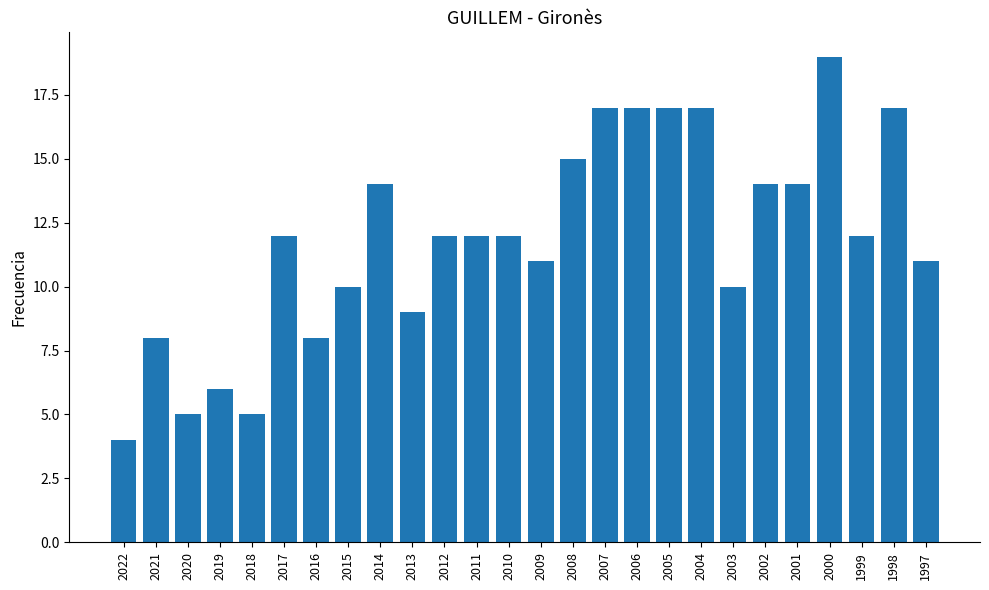

Approximately how many times larger is the value at 1998 compared to 2019?

2.8